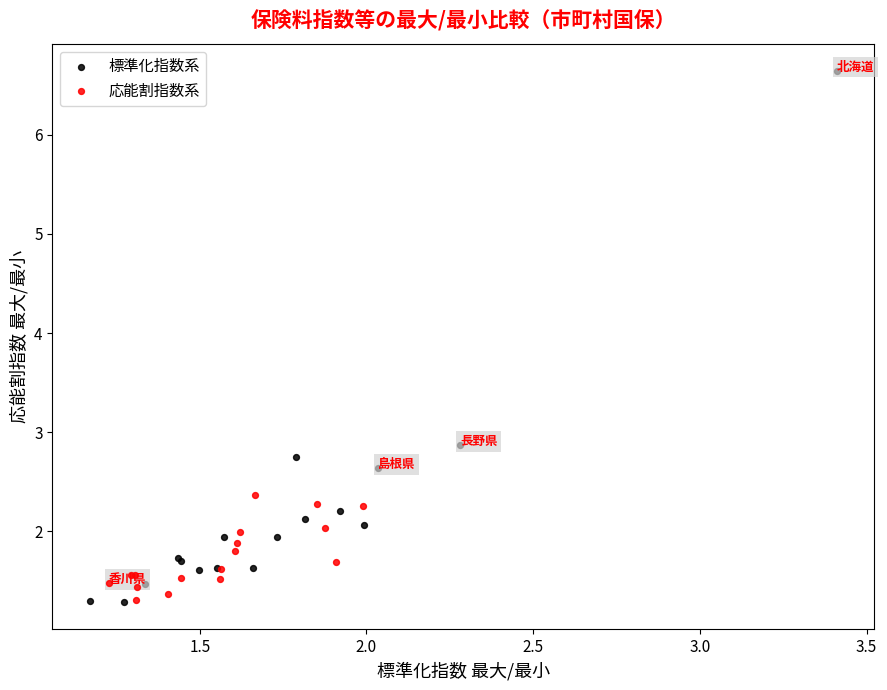

Which series reaches the maximum Y coordinate?

標準化指数系